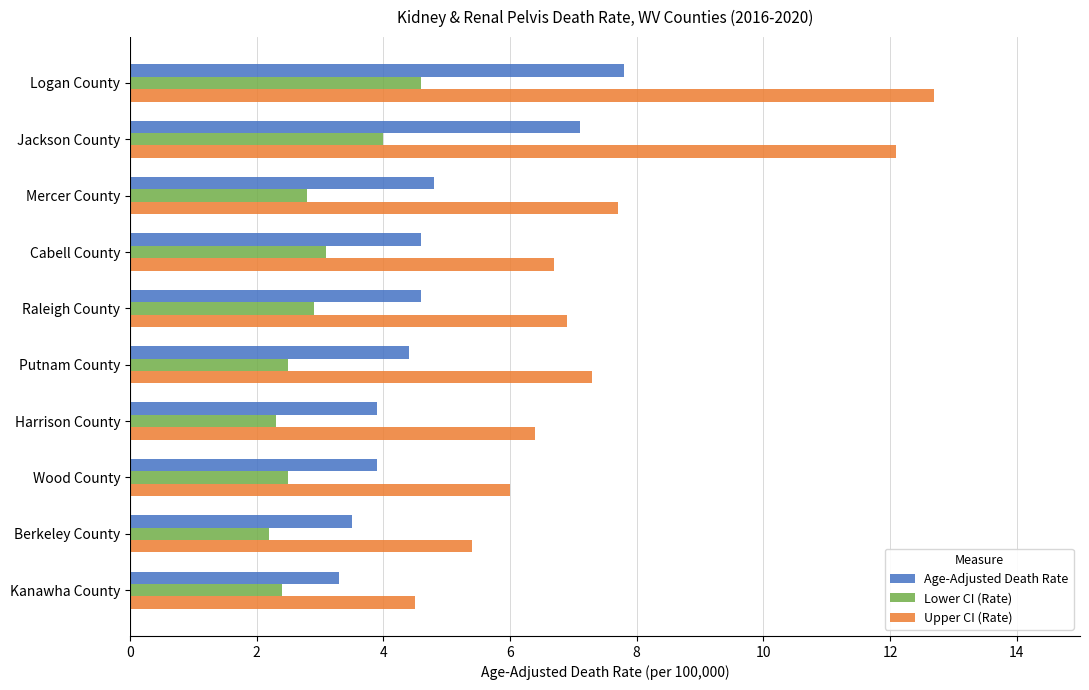

What is the minimum value shown in the chart?

2.2